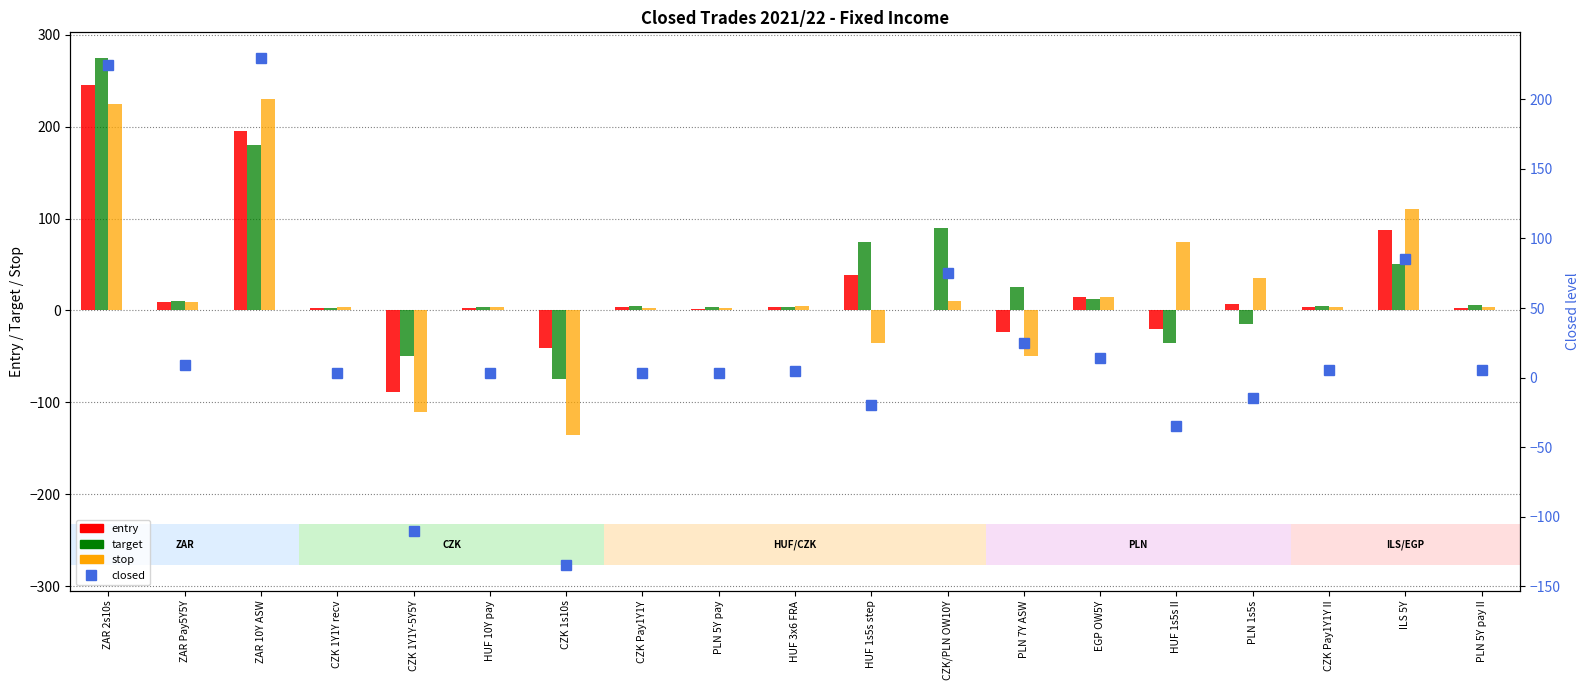

Between ZAR 2s10s and CZK Pay1Y1Y, which series saw the biggest shift?

target